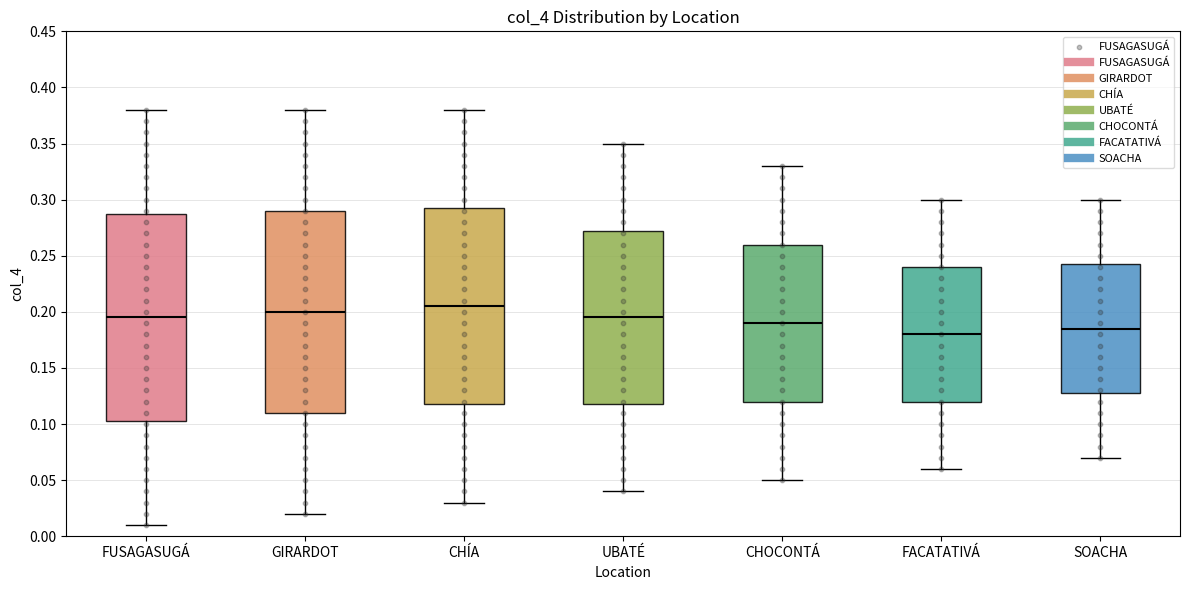

Reading left to right, read every box against the y-axis: the position of its median line, the range the box covers, and the ends of its whiskers. The values are not printed on the chart, so give them approximately, as read against the axis.

FUSAGASUGÁ: median 0.195, box 0.105 to 0.290, whiskers 0.010 to 0.380
GIRARDOT: median 0.200, box 0.110 to 0.290, whiskers 0.020 to 0.380
CHÍA: median 0.205, box 0.120 to 0.295, whiskers 0.030 to 0.380
UBATÉ: median 0.195, box 0.120 to 0.275, whiskers 0.040 to 0.350
CHOCONTÁ: median 0.190, box 0.120 to 0.260, whiskers 0.050 to 0.330
FACATATIVÁ: median 0.180, box 0.120 to 0.240, whiskers 0.060 to 0.300
SOACHA: median 0.185, box 0.130 to 0.245, whiskers 0.070 to 0.300